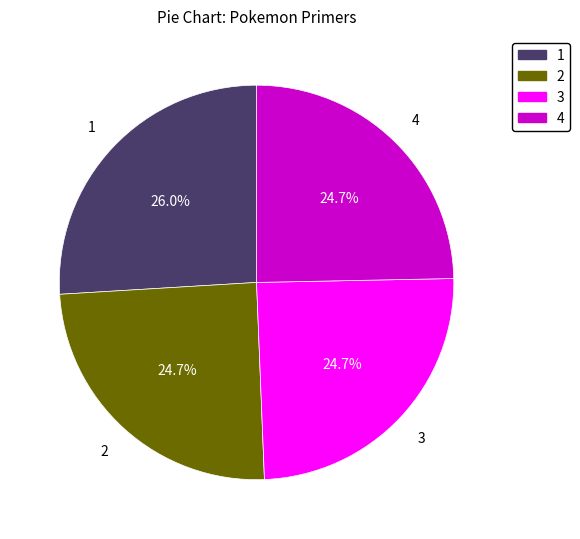

To the nearest percent, what is the average slice percentage?

25%